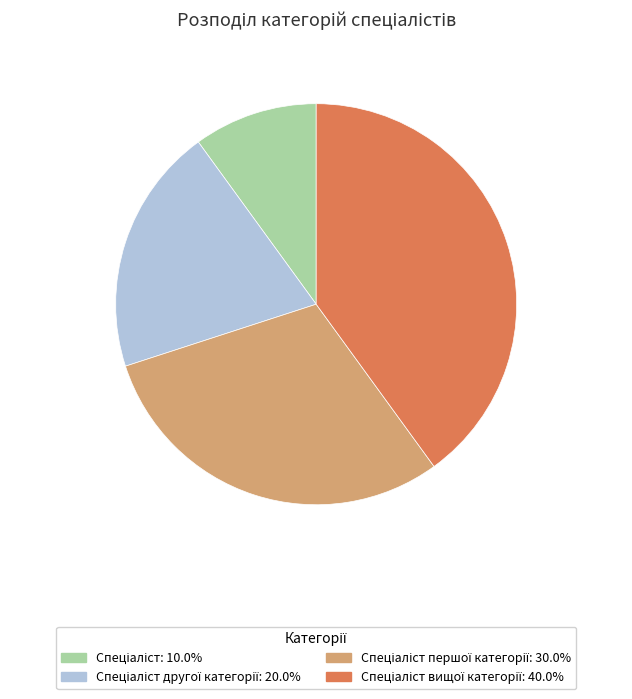

Count the number of slices in the pie.

4